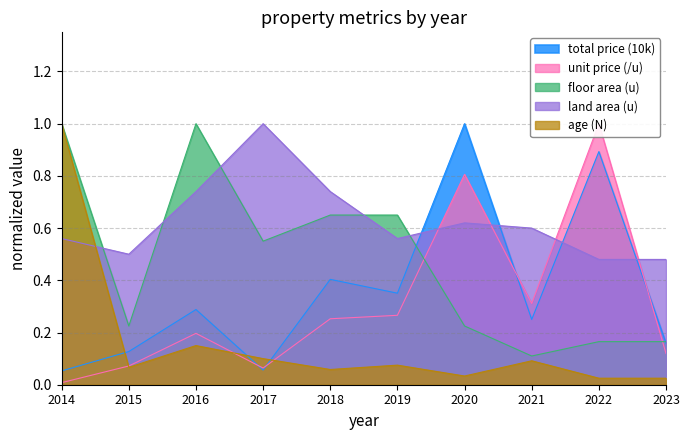

At which label does land area (u) reach its peak?

2017